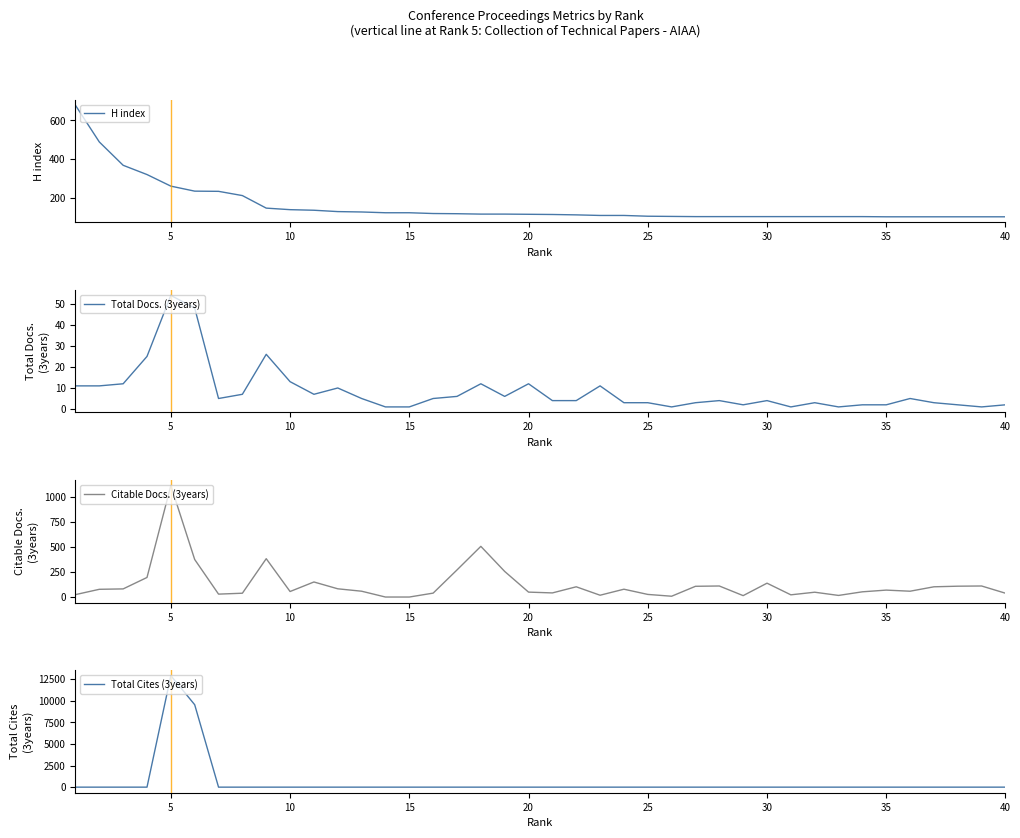

Is it true that H index equals 100 at 40?

True